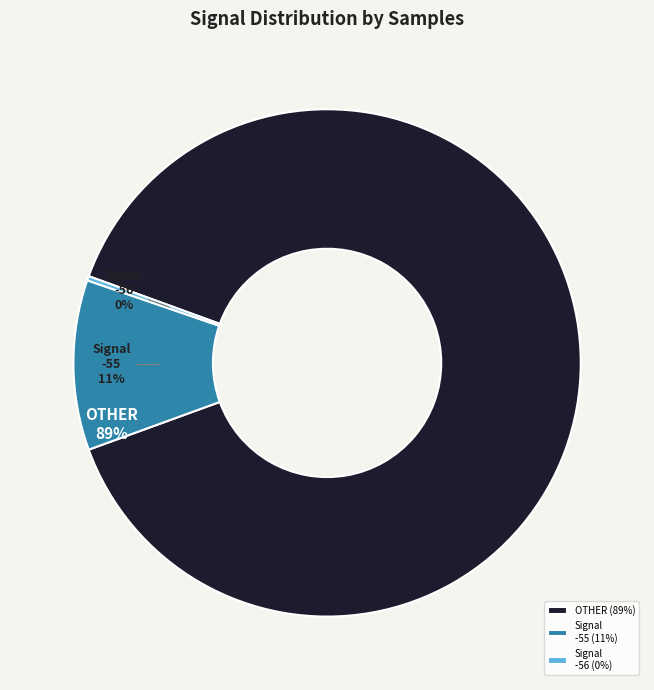

Is there a majority slice in this chart?

Yes